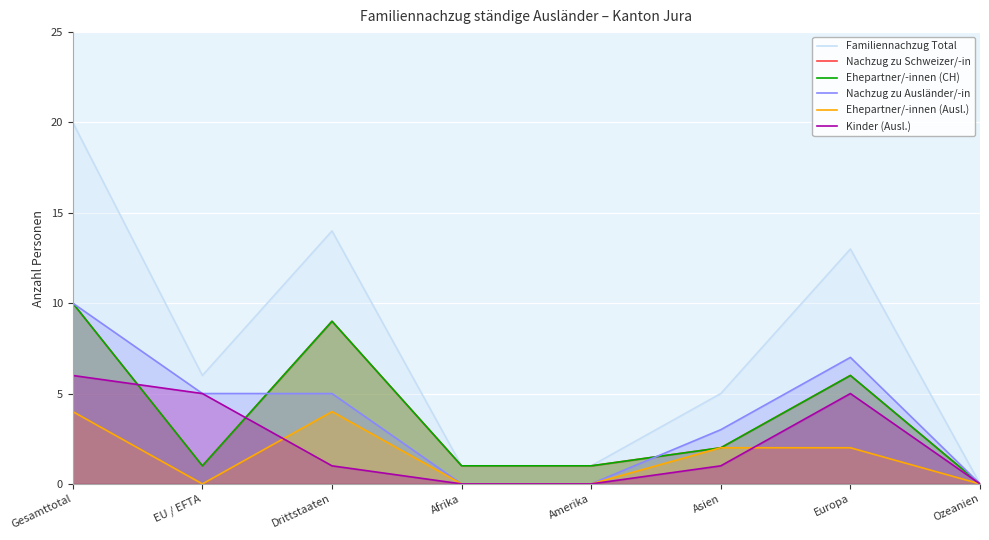

Reading left to right, list all the values displayed in this chart.

Familiennachzug Total: 20	6	14	1	1	5	13	0
Nachzug zu Schweizer/-in: 10	1	9	1	1	2	6	0
Ehepartner/-innen (CH): 10	1	9	1	1	2	6	0
Nachzug zu Ausländer/-in: 10	5	5	0	0	3	7	0
Ehepartner/-innen (Ausl.): 4	0	4	0	0	2	2	0
Kinder (Ausl.): 6	5	1	0	0	1	5	0